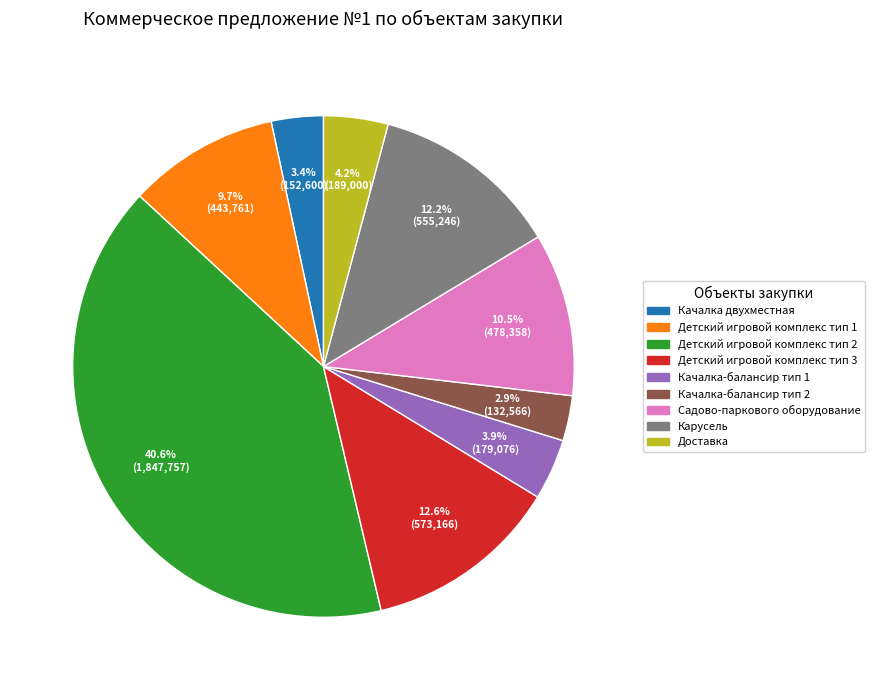

Which has a higher value, Качалка-балансир тип 1 or Детский игровой комплекс тип 3?

Детский игровой комплекс тип 3